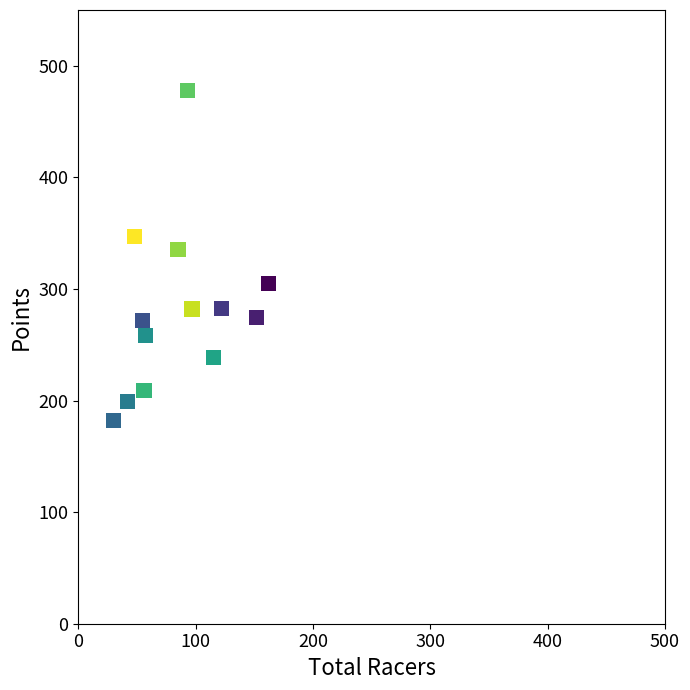

What is the range of Y values (max minus min)?

295.6